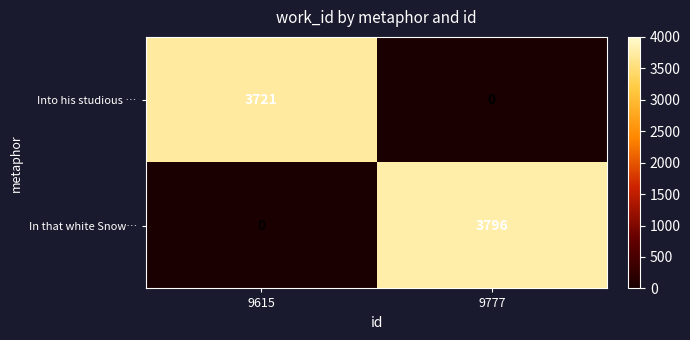

Which category has the highest value across all series?

9777